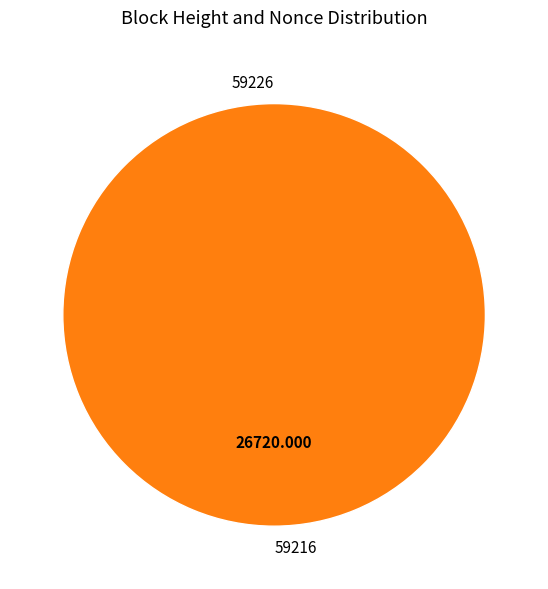

What is the change in value from 59226 to 59216?

+26720